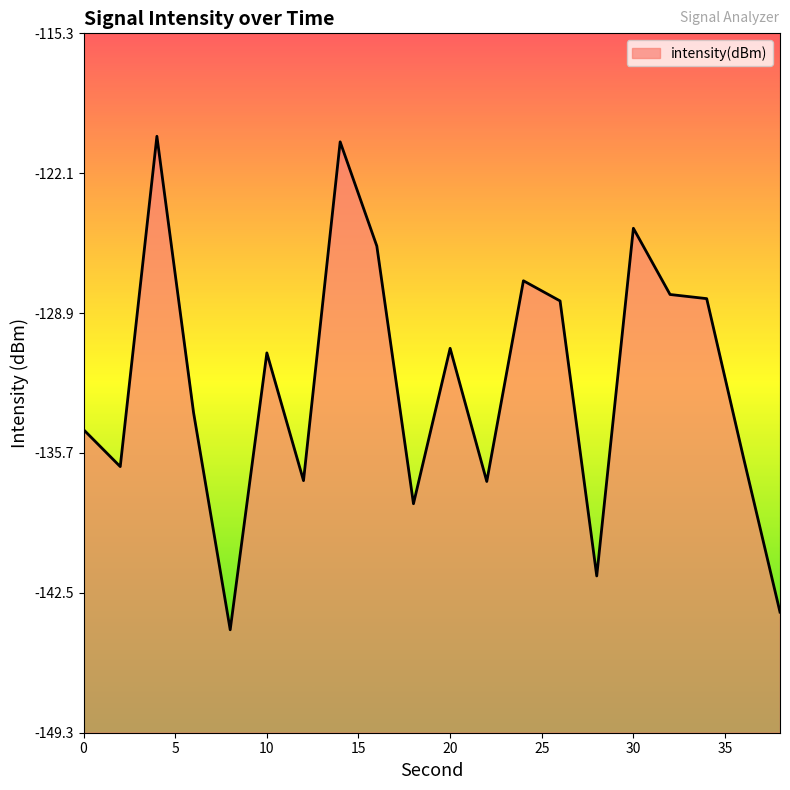

Does the chart have visible grid lines?

No